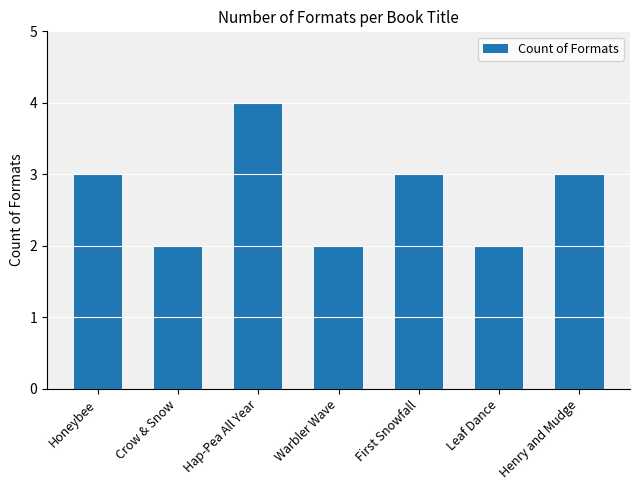

What is the greatest value displayed?

4